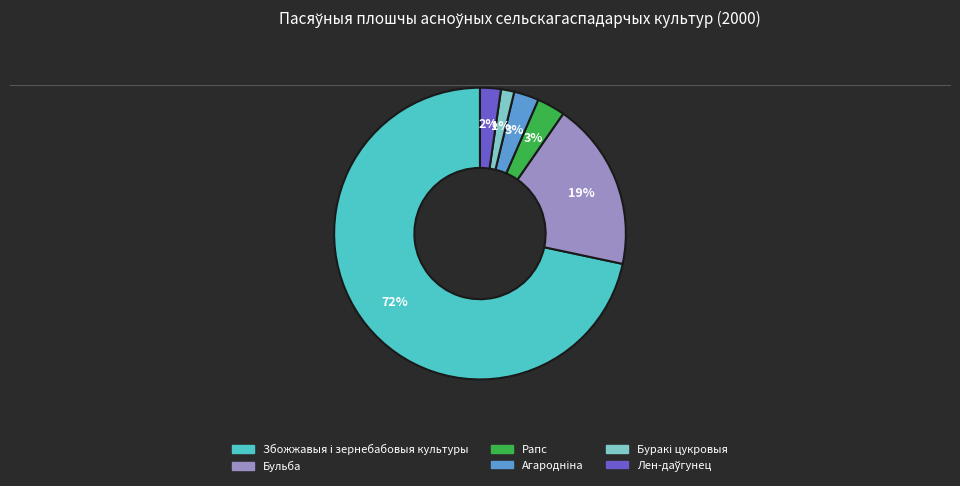

How many slices are in this pie chart?

6